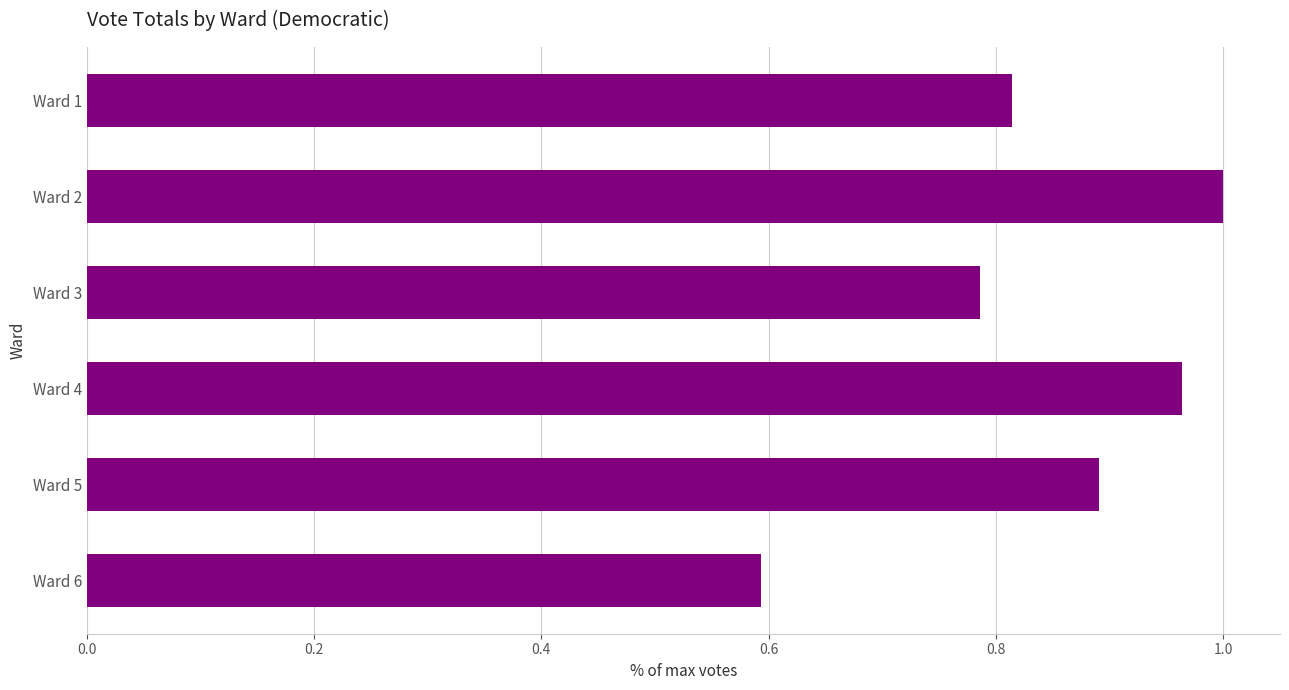

Does the chart contain any negative values?

No